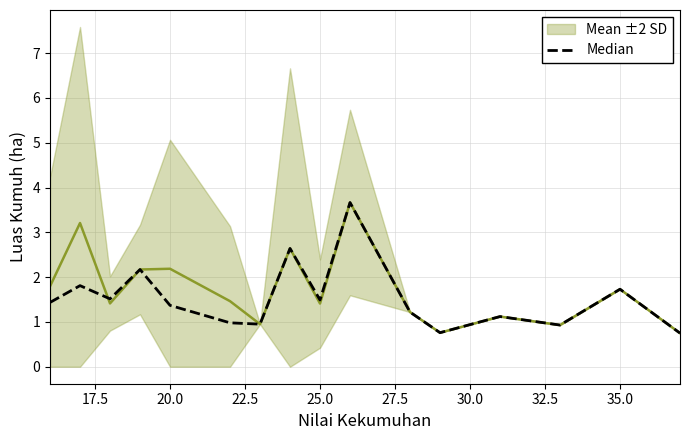

True or false: the data shows 0.6 at 22.5.

False